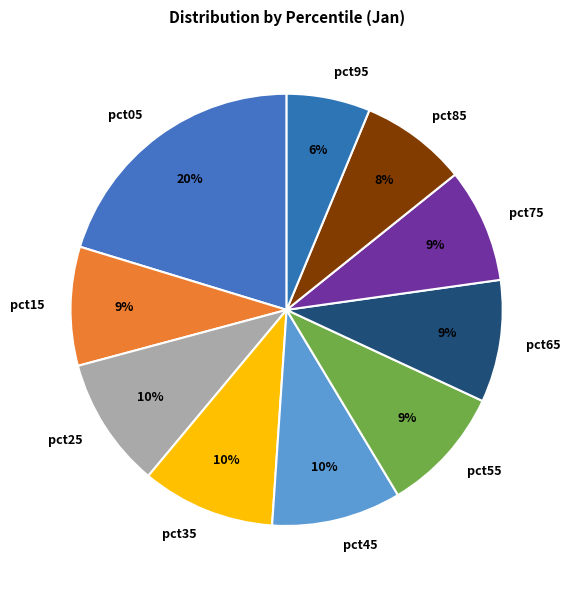

Is the sum of pct95 and pct35 greater than half?

No